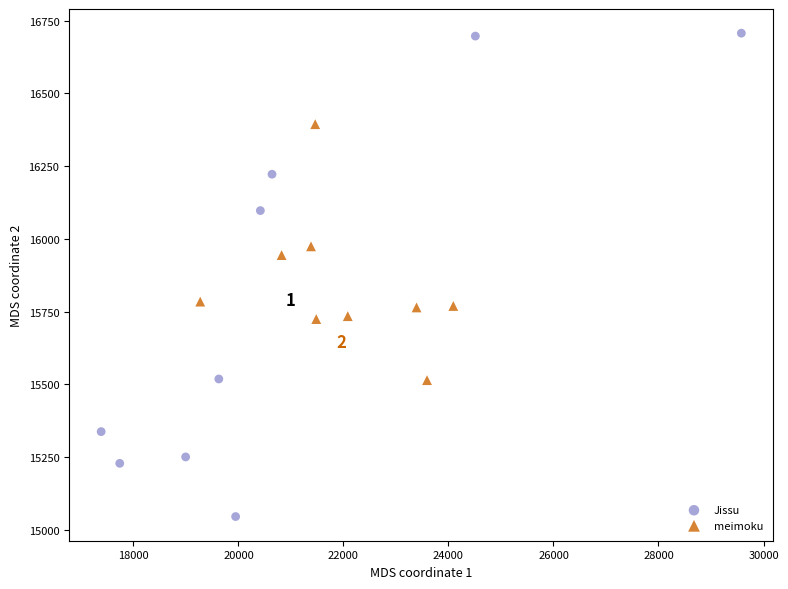

Which series has the widest spread of Y values?

Jissu